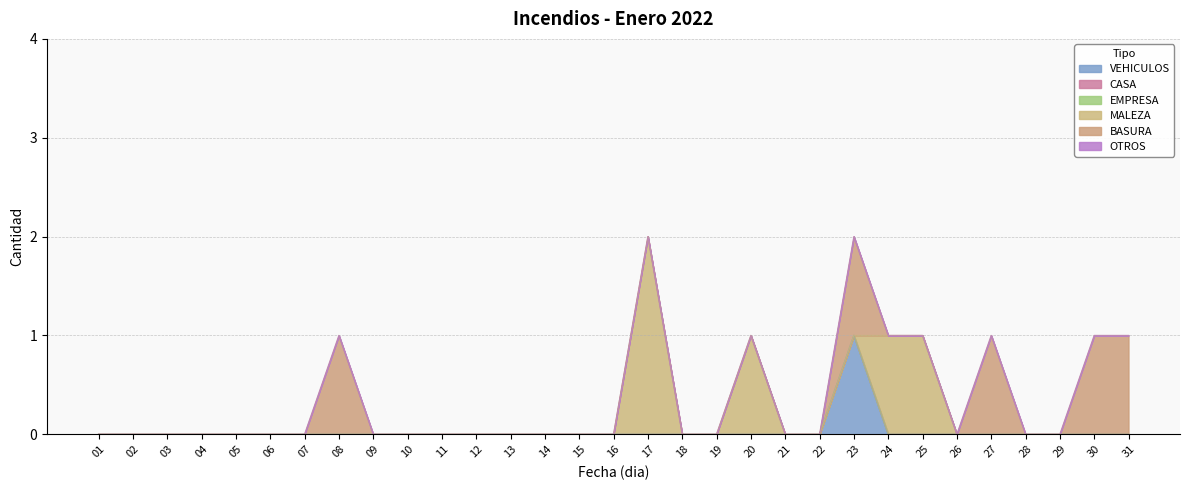

Rank the series by their maximum value, from highest to lowest.

MALEZA, VEHICULOS, BASURA, CASA, EMPRESA, OTROS